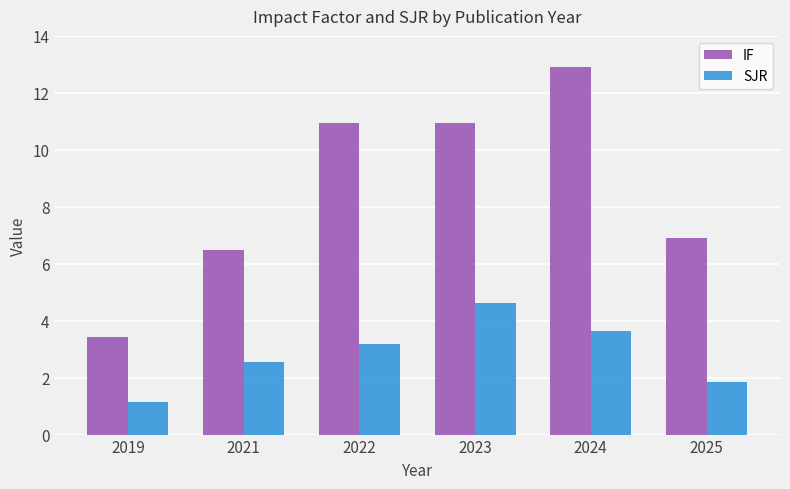

Count the number of data series in this chart.

2